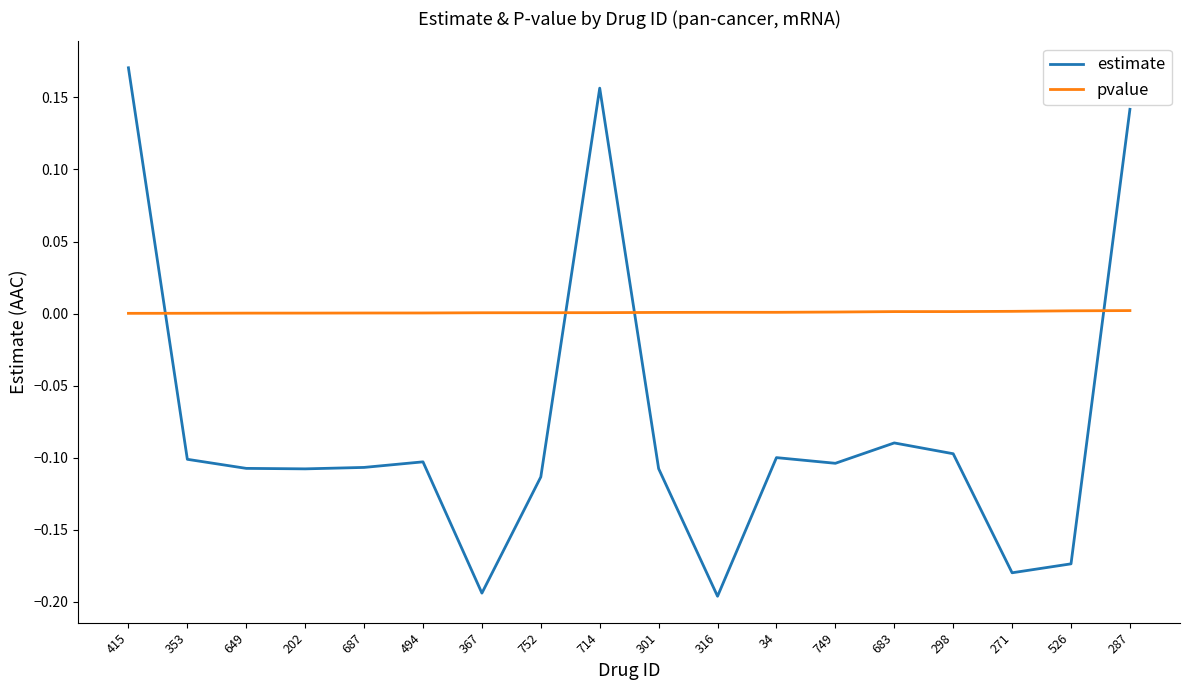

What are all the series names shown in the legend?

estimate, pvalue